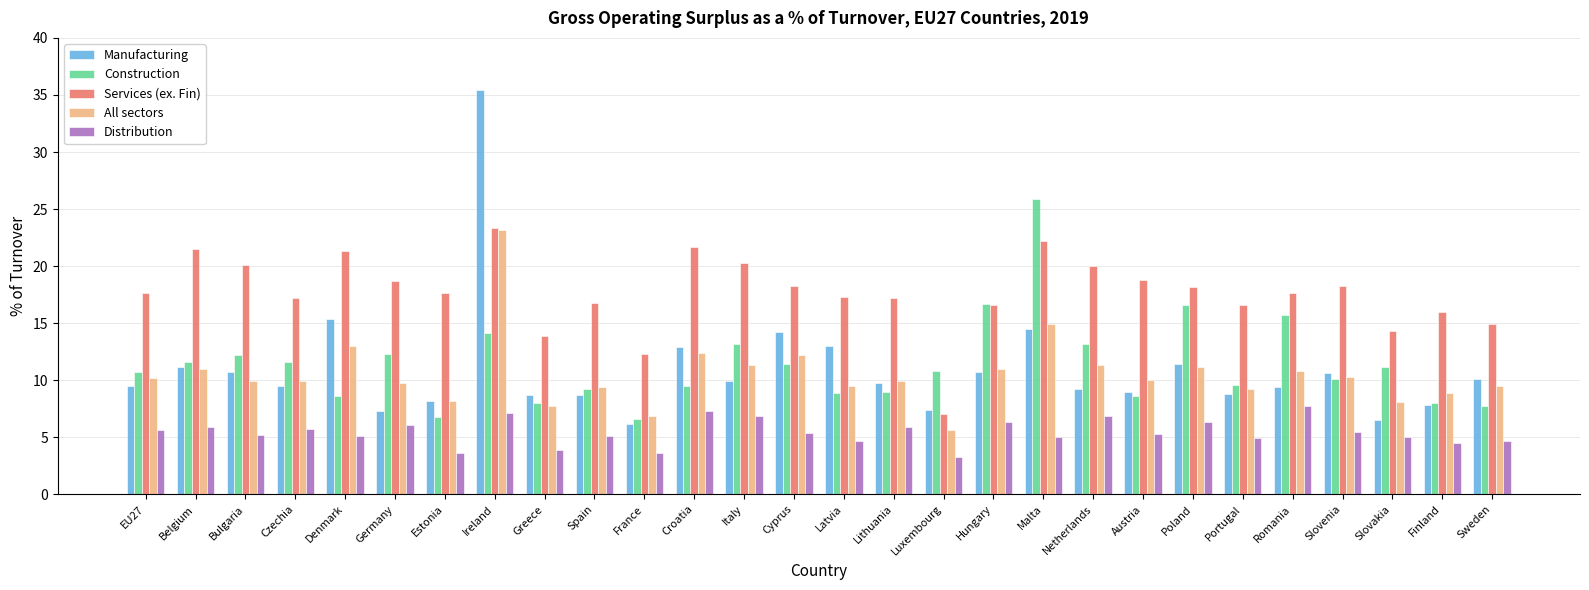

What is the label of the 10th bar from the right?

Malta